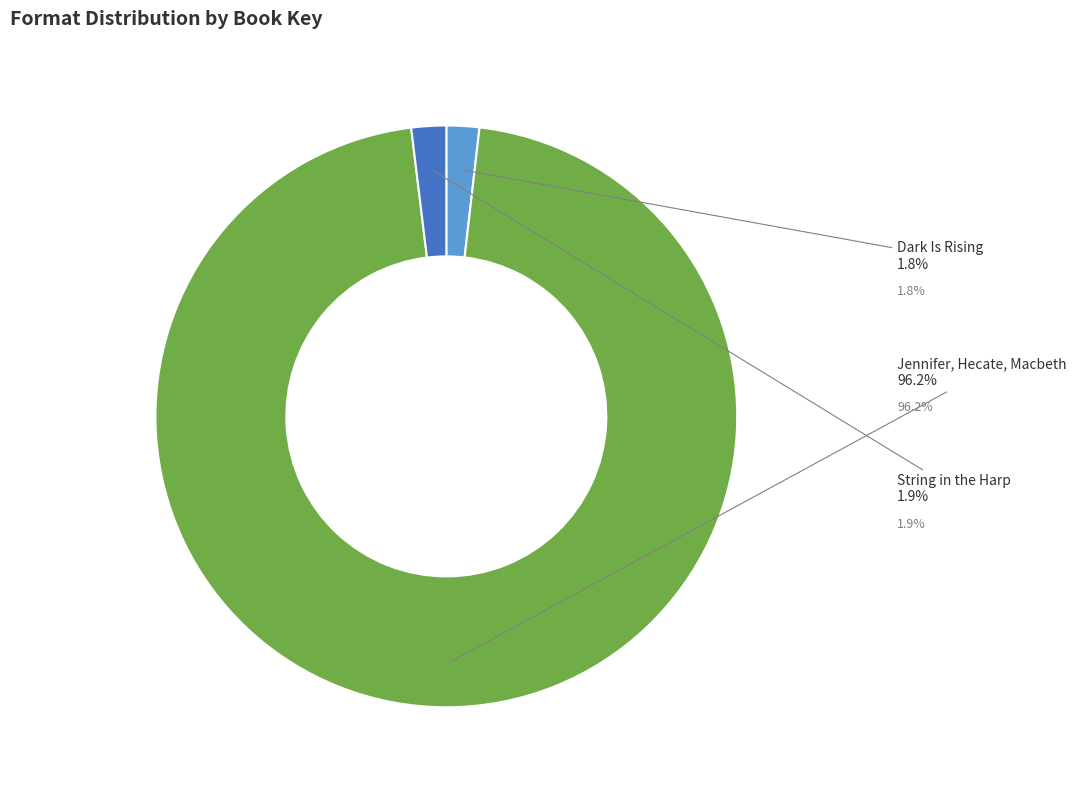

How many segments does this pie chart have?

3